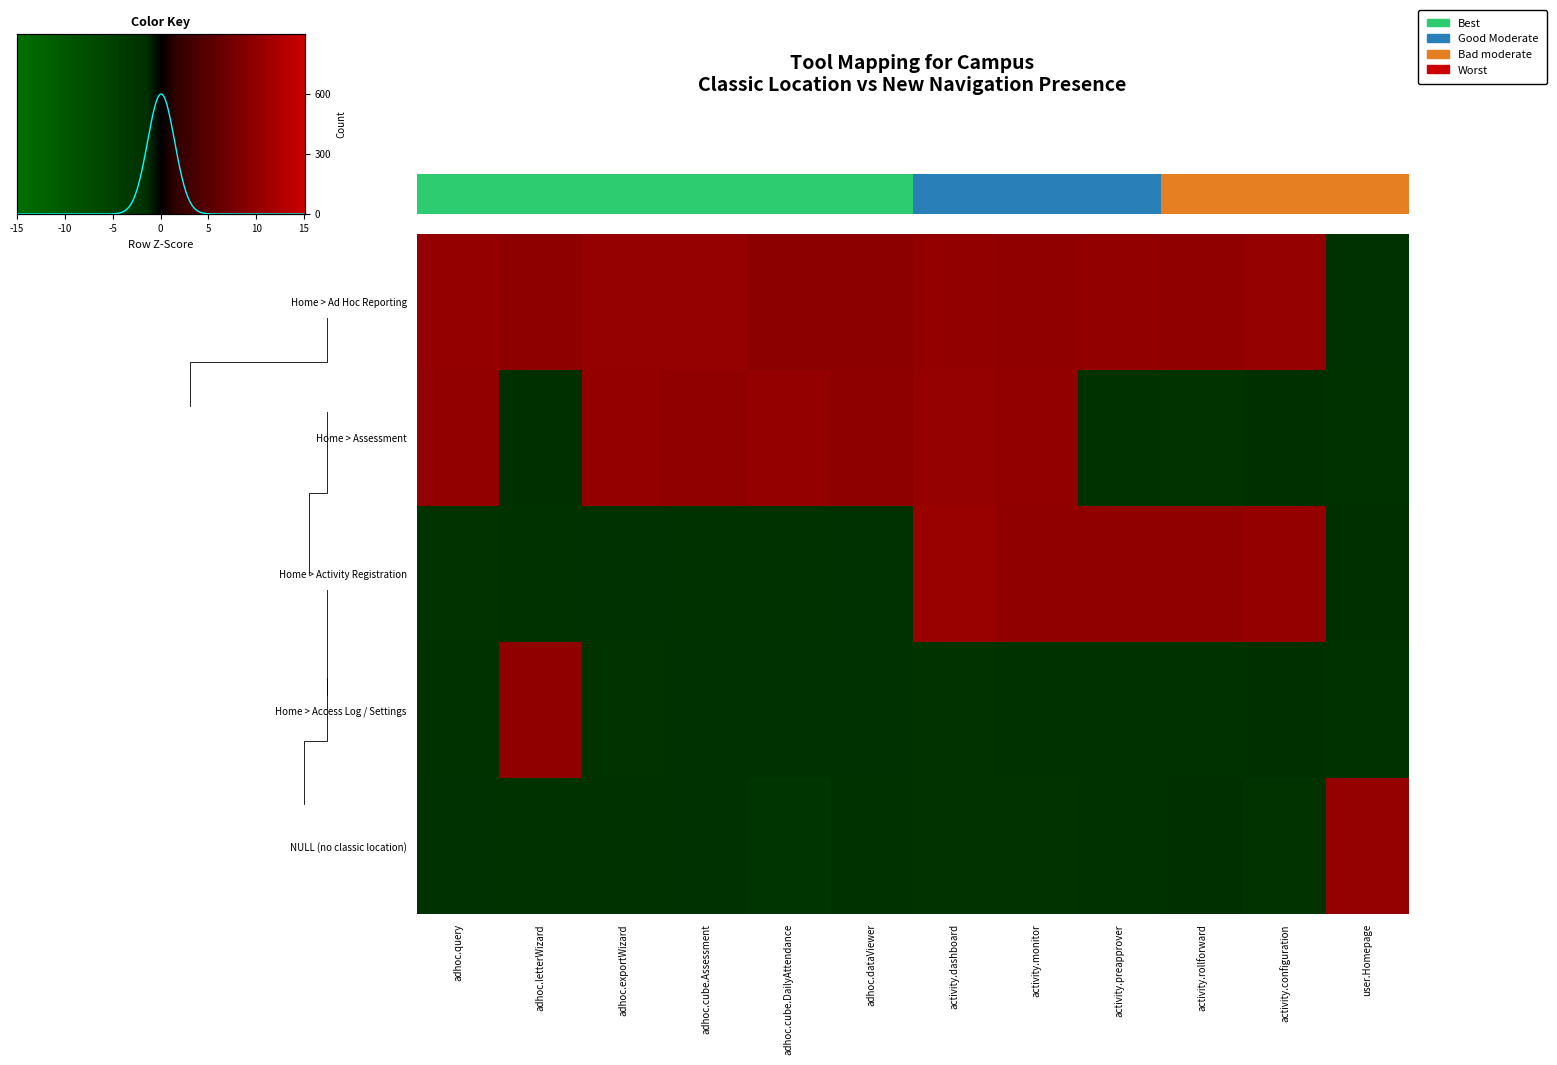

Rank the categories by Home > Assessment value from lowest to highest.

activity.rollforward, activity.preapprover, user.Homepage, adhoc.letterWizard, activity.configuration, adhoc.dataViewer, adhoc.cube.Assessment, activity.monitor, adhoc.query, adhoc.cube.DailyAttendance, adhoc.exportWizard, activity.dashboard